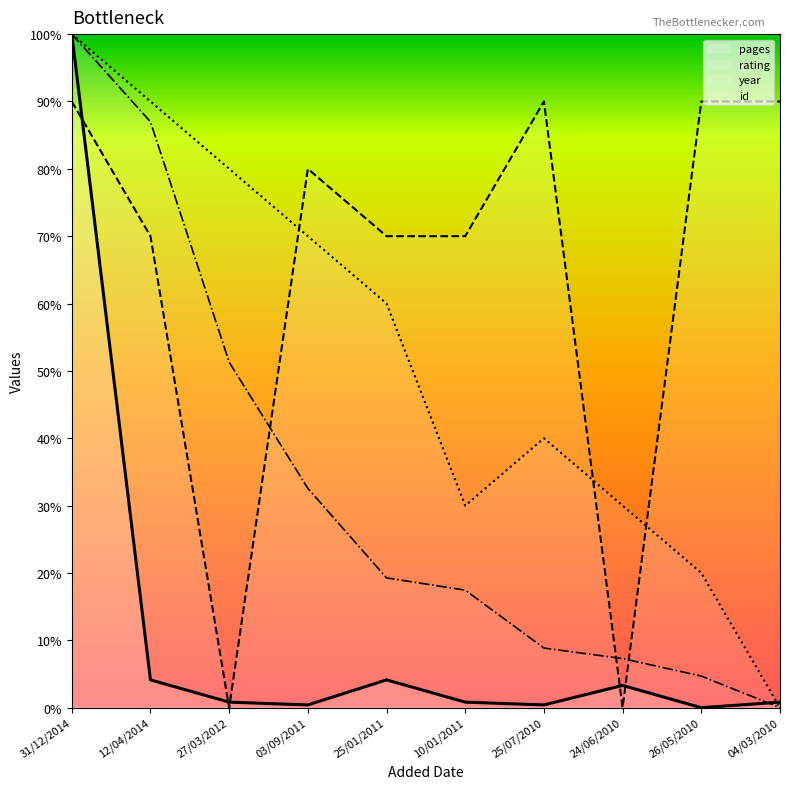

What is the spread (max minus min) of values at 03/09/2011?

79.6